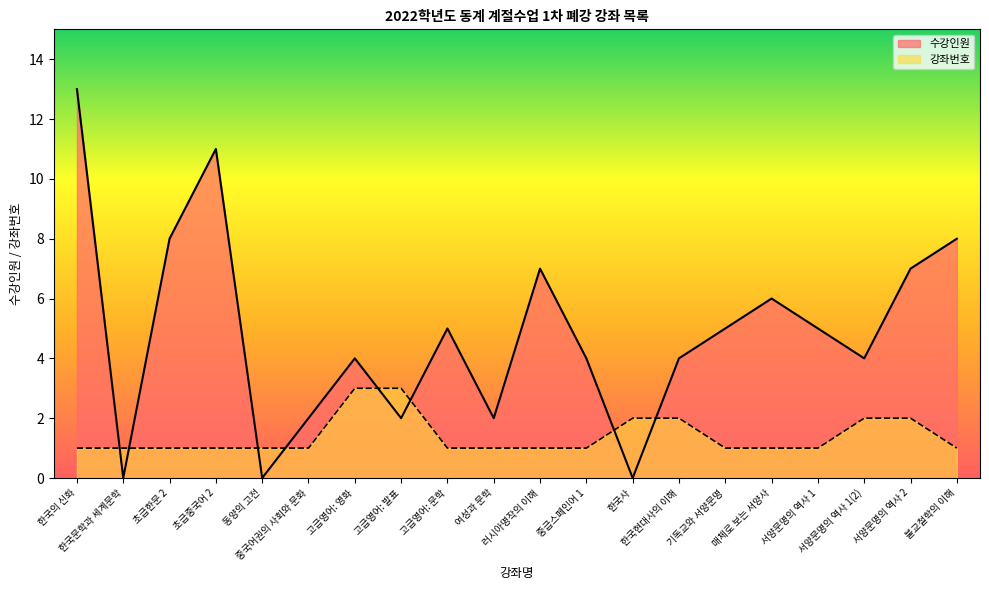

What position from the right is 한국의 신화?

20